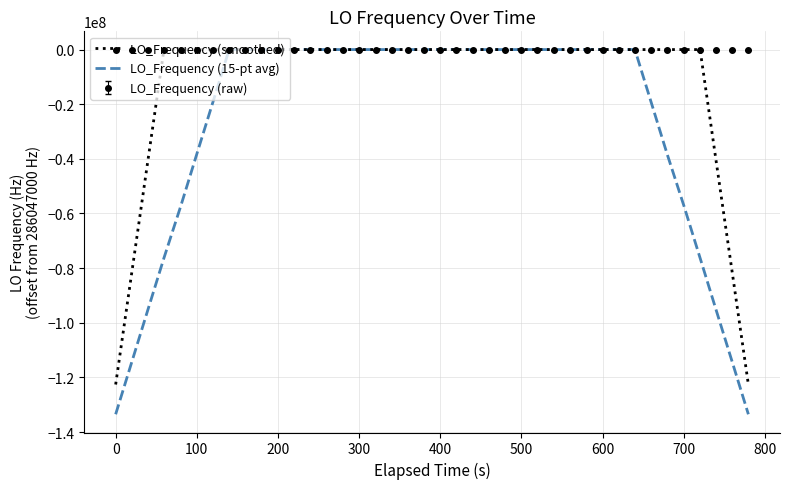

What is the minimum value shown in the chart?

-133488600.1